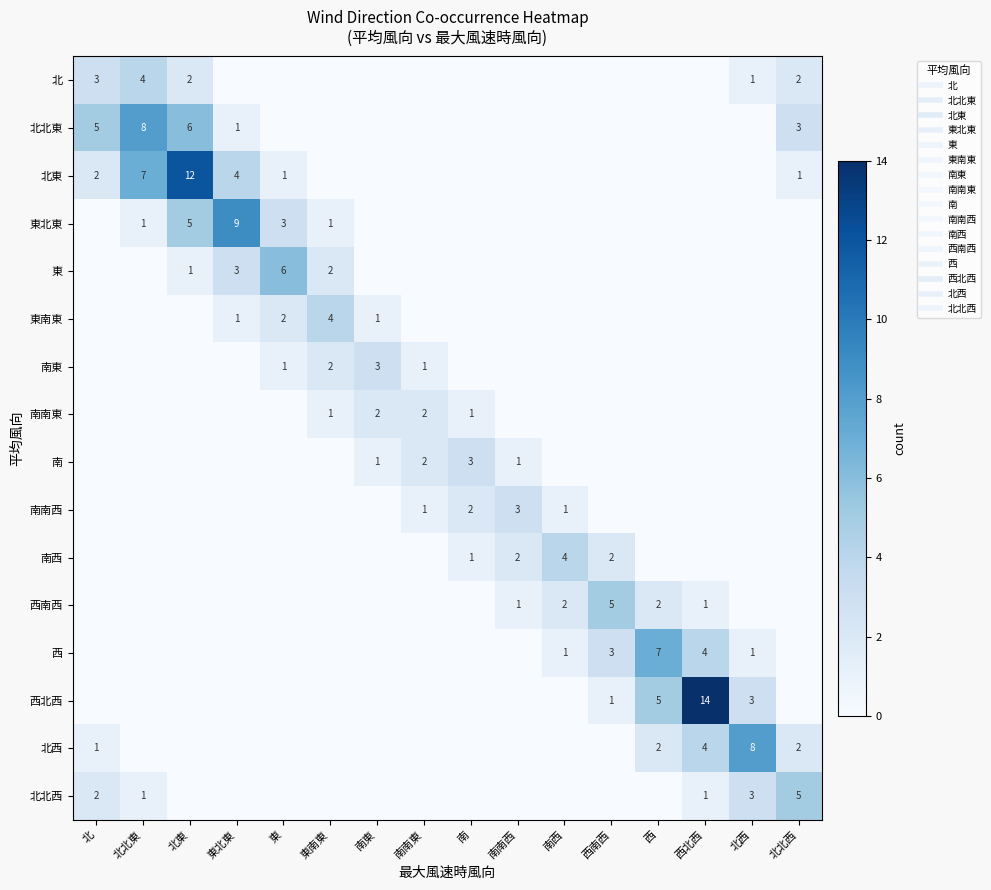

What is the total value across all series at 西北西?

24